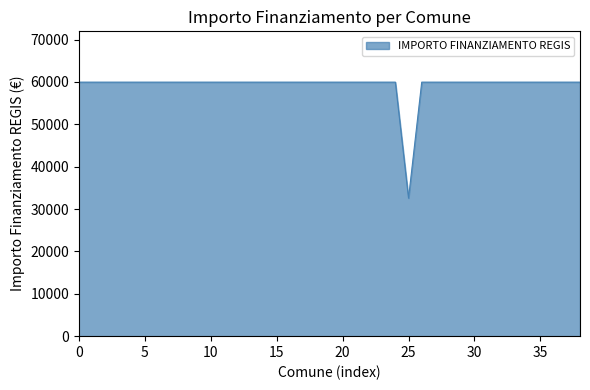

What is the maximum value shown in the chart?

59966